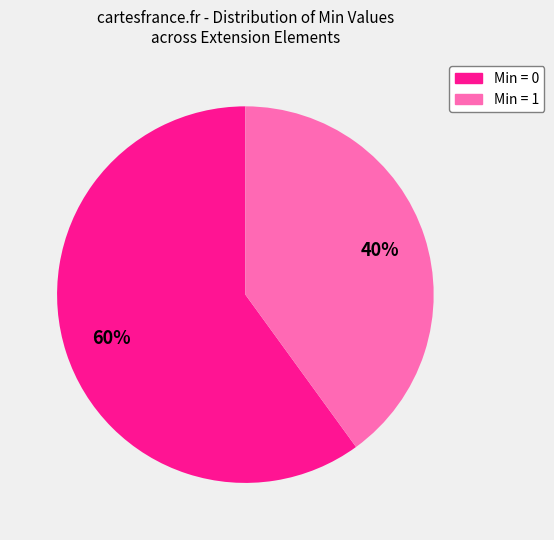

Is there a majority slice in this chart?

Yes